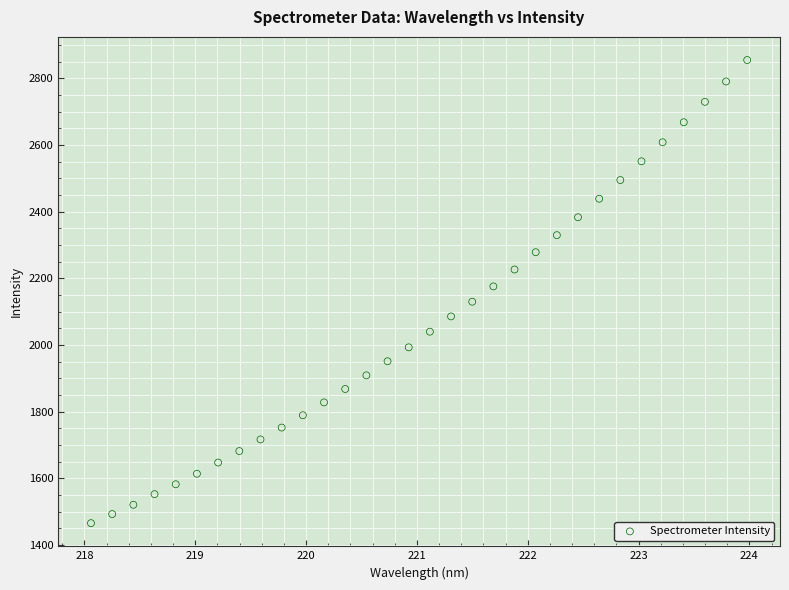

What is the range of Y values (max minus min)?

1389.3